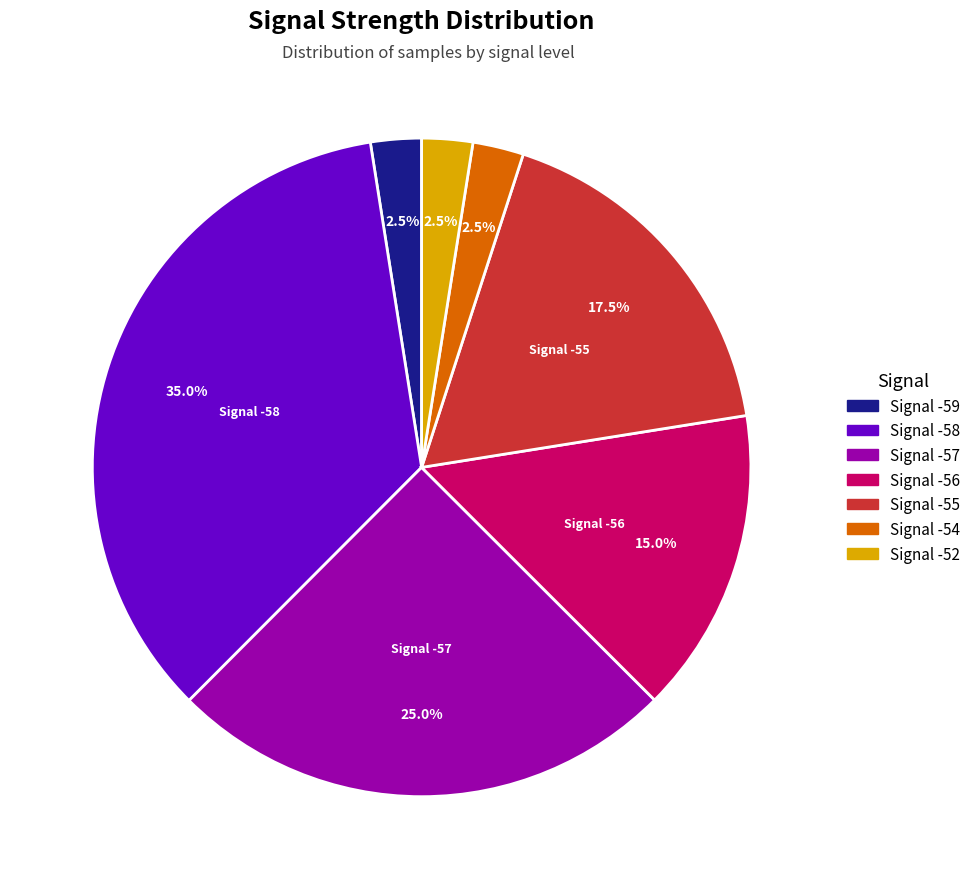

How many slices are in this pie chart?

7